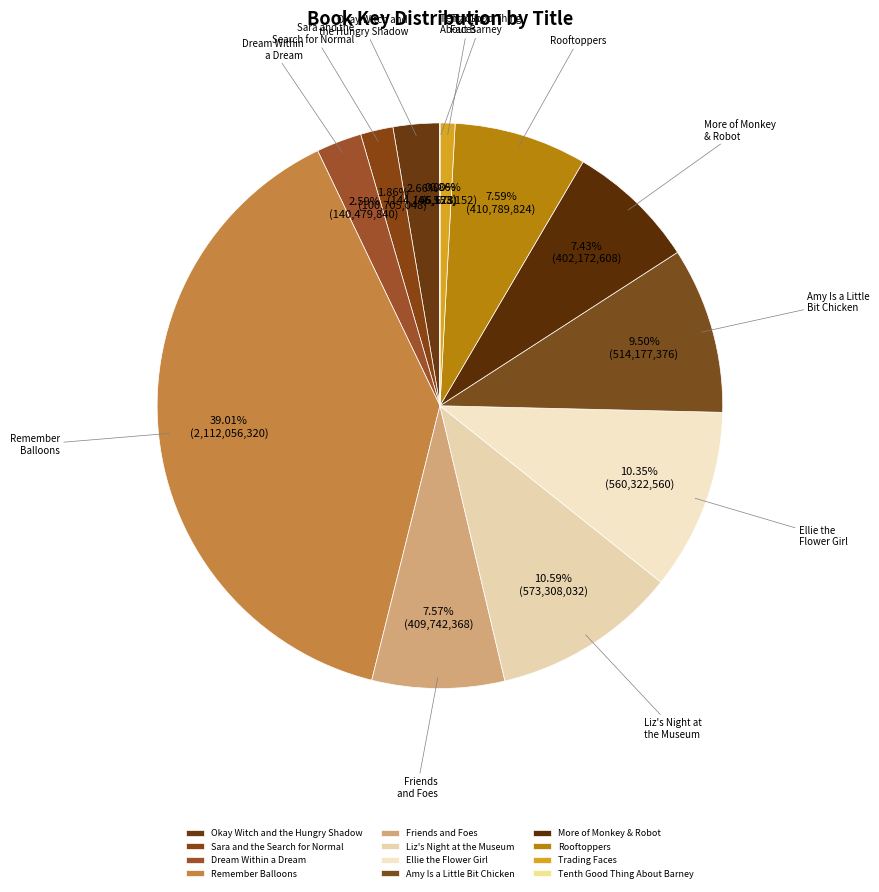

Does Trading Faces account for over 50% of the chart?

No